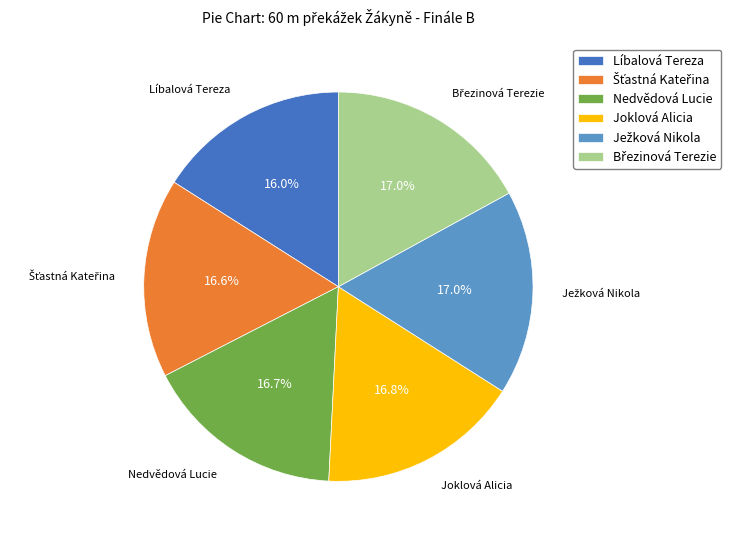

Is there any slice that represents more than half of the pie?

No